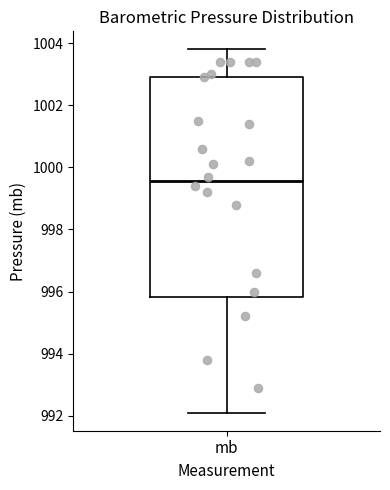

Where does the median line of the box for mb sit on the y-axis? The values are not printed on the chart, so give them approximately, as read against the axis.

999.6